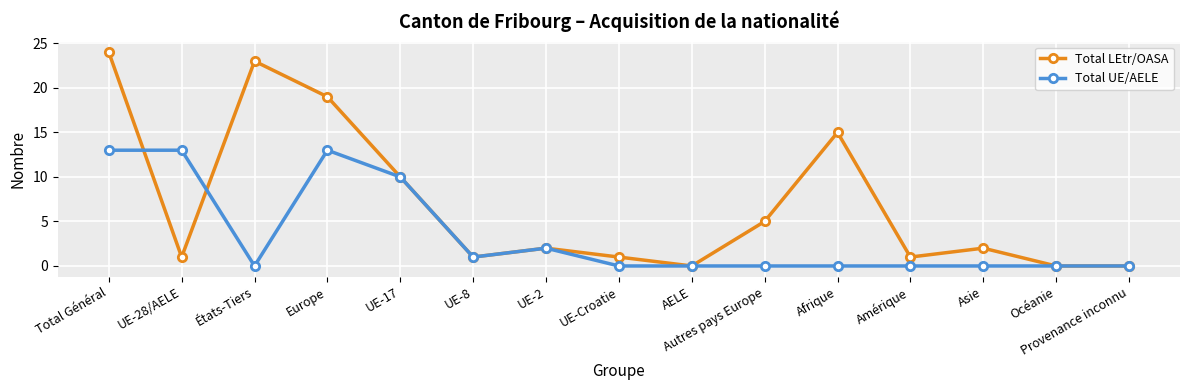

What position from the right is UE-17?

11